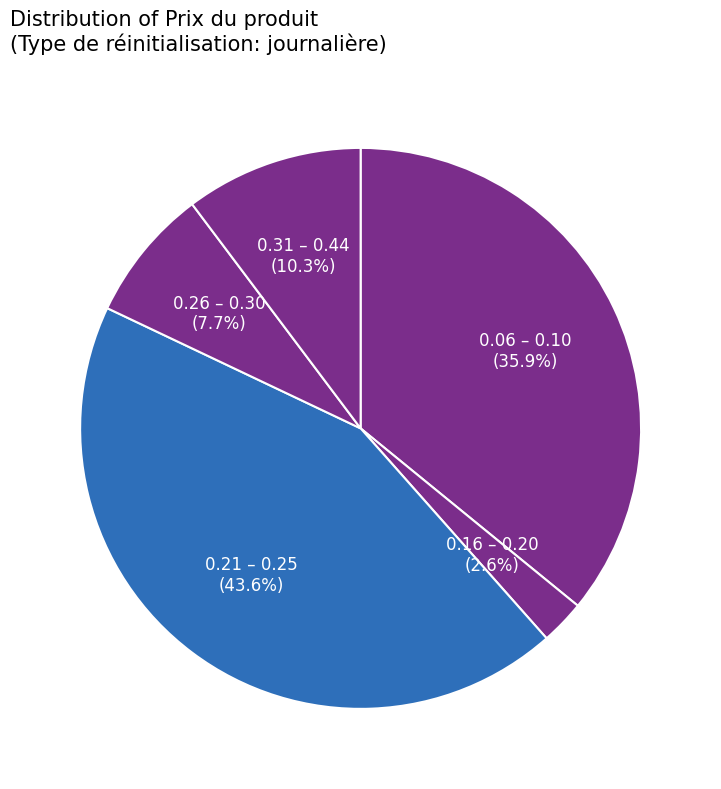

Count the number of slices in the pie.

5